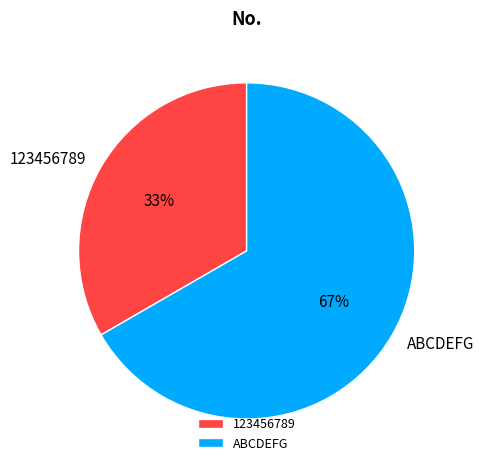

How many segments does this pie chart have?

2